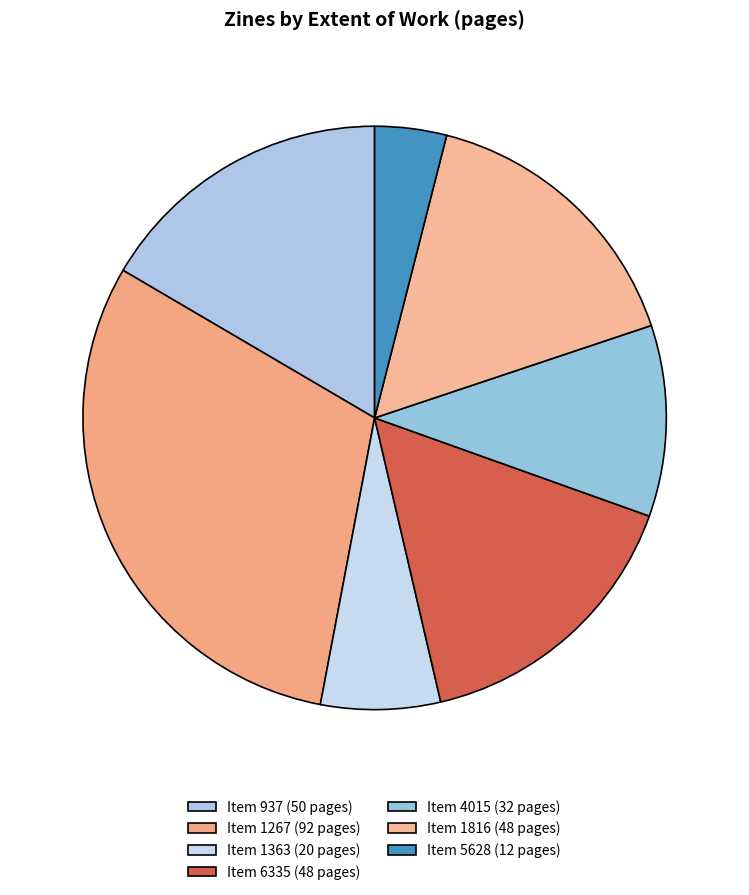

Which category has the biggest portion of the pie?

Item 1267 (92 pages)